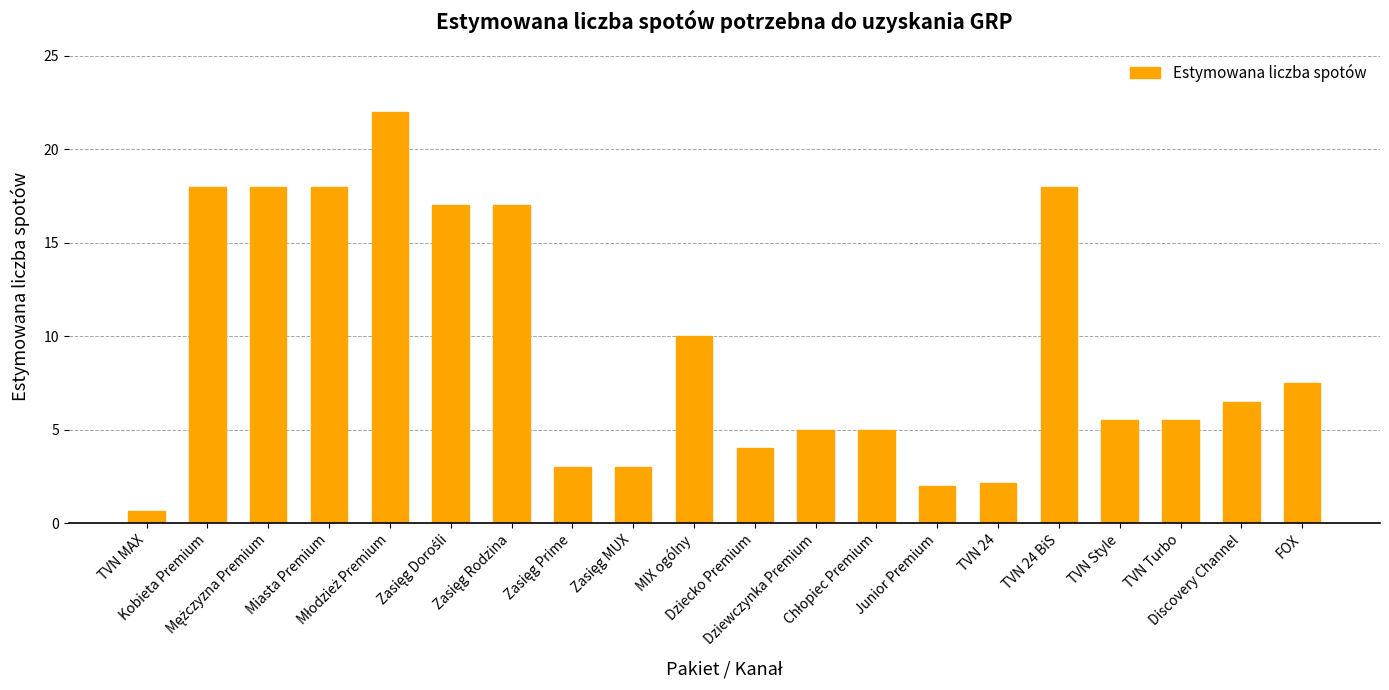

What is the smallest value displayed?

0.7